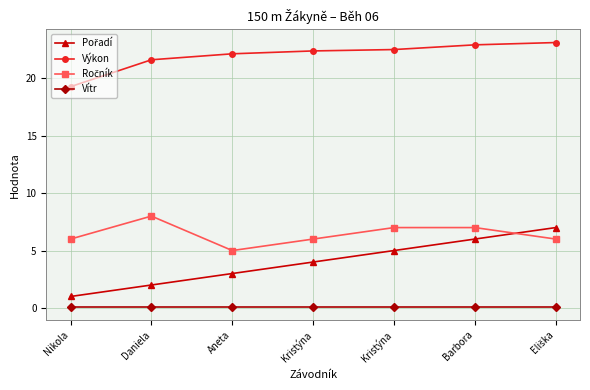

At which label does Pořadí reach its peak?

Eliška